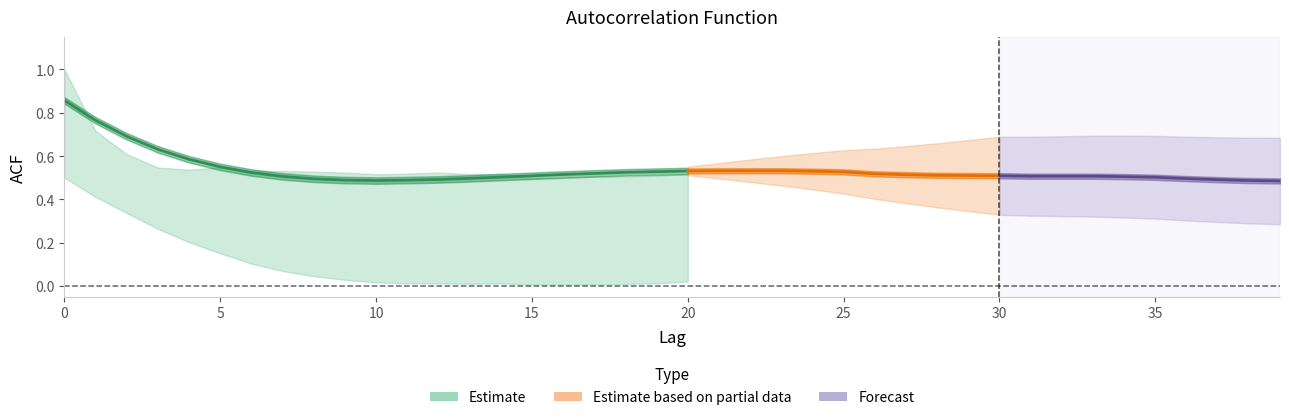

True or false: acf_li has a value of 0.7 at 2.

True